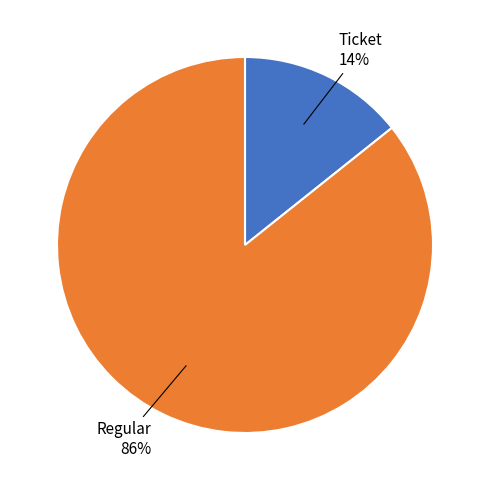

To the nearest percent, what is the average slice percentage?

50%